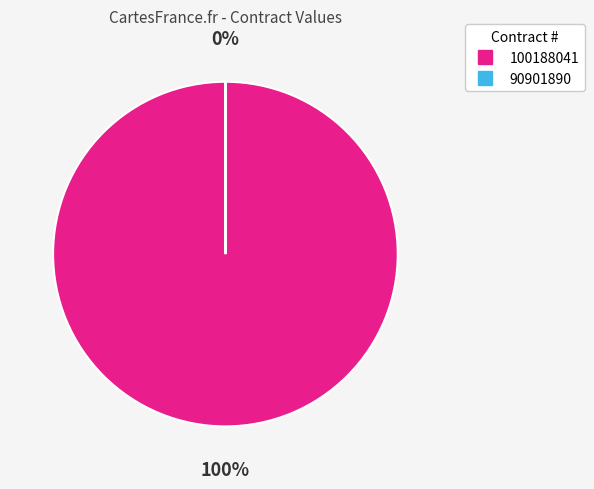

What percentage is the 100188041 slice, to the nearest percent?

100%